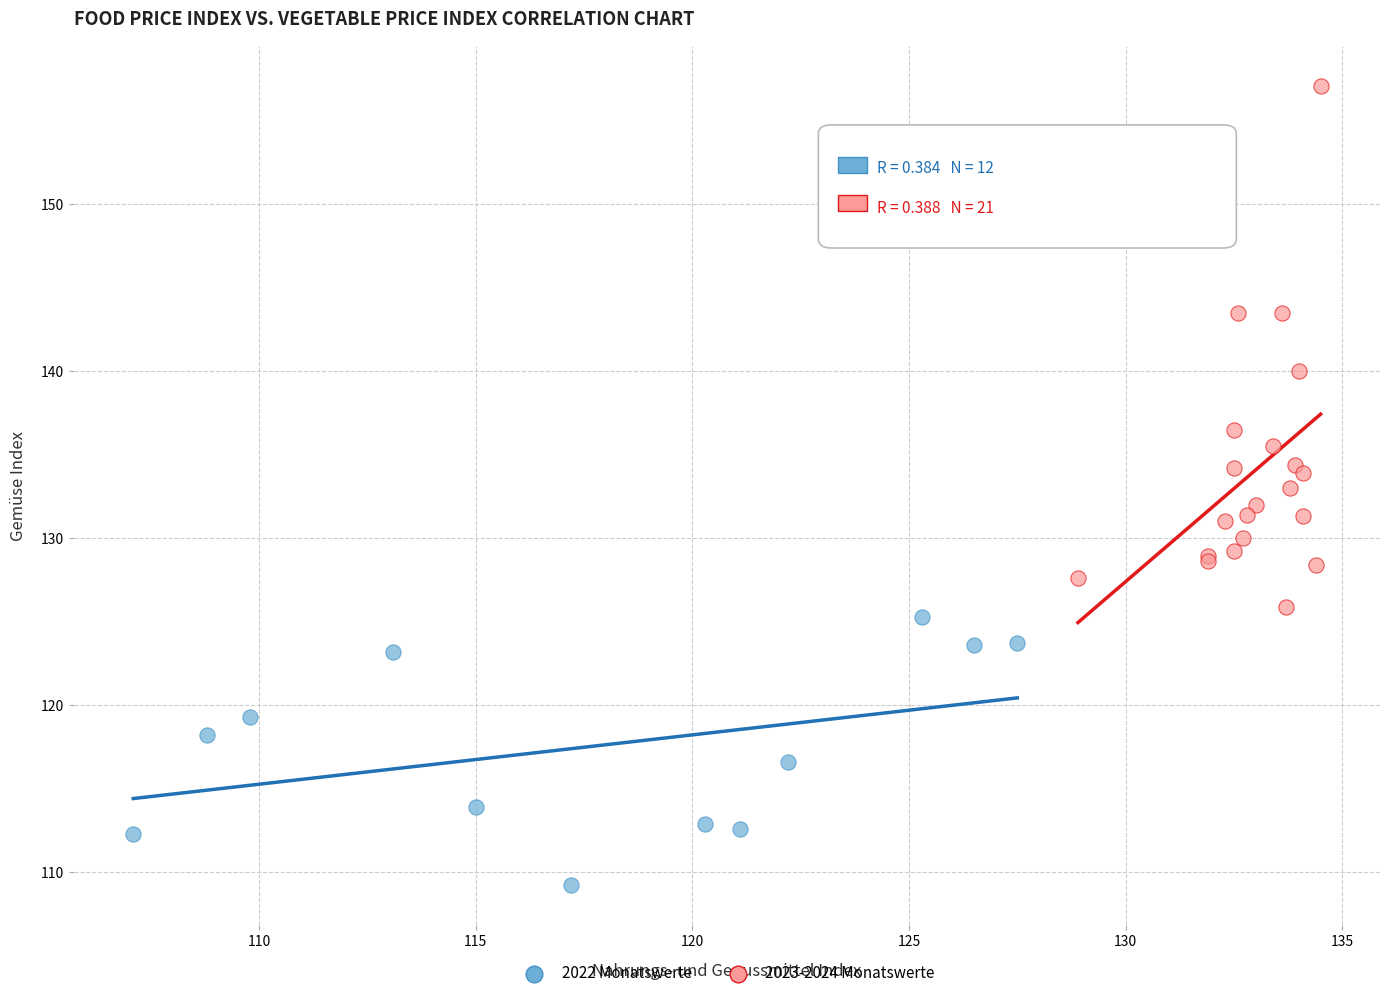

Which series has the widest spread of Y values?

2023-2024 Monatswerte